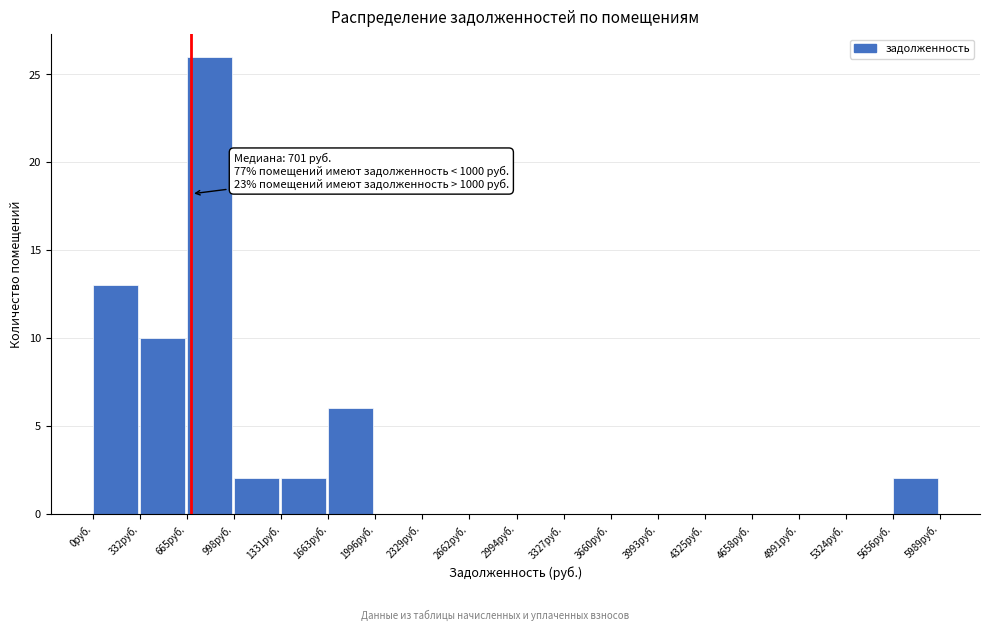

Which range on the x-axis has the tallest bar?

650 to 1000